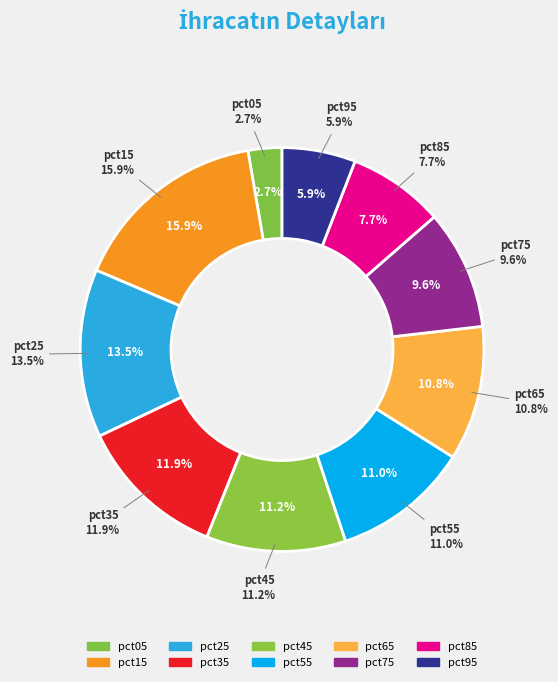

Is it true that pct75 is 10% of the pie?

True